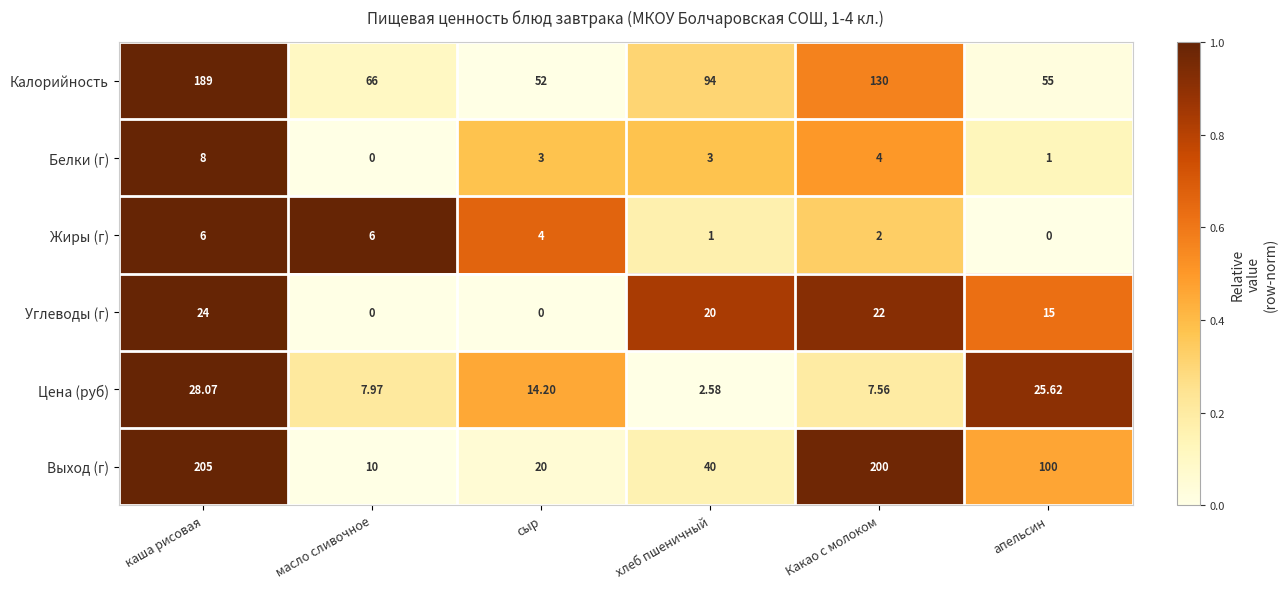

Rank the categories by Калорийность value from highest to lowest.

каша рисовая, Какао с молоком, хлеб пшеничный, масло сливочное, апельсин, сыр